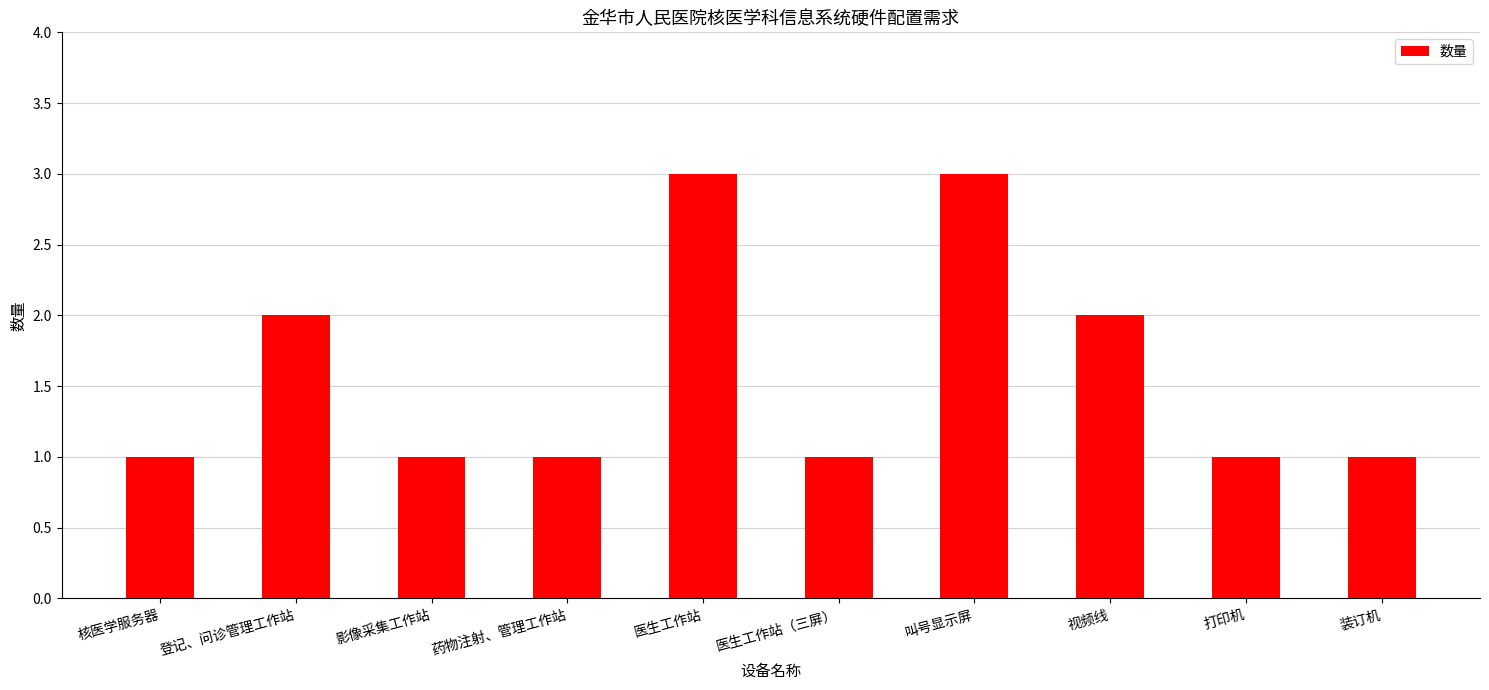

Is it true that the value at 医生工作站 is 3?

True